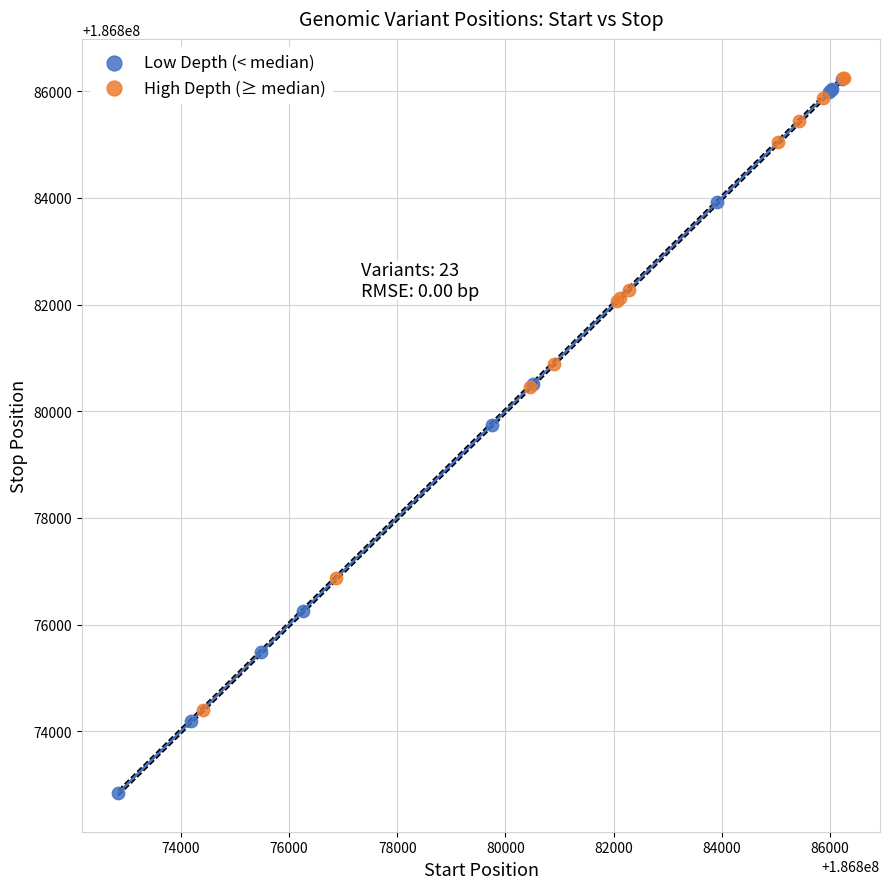

Which series has the widest spread of Y values?

Low Depth (< median)